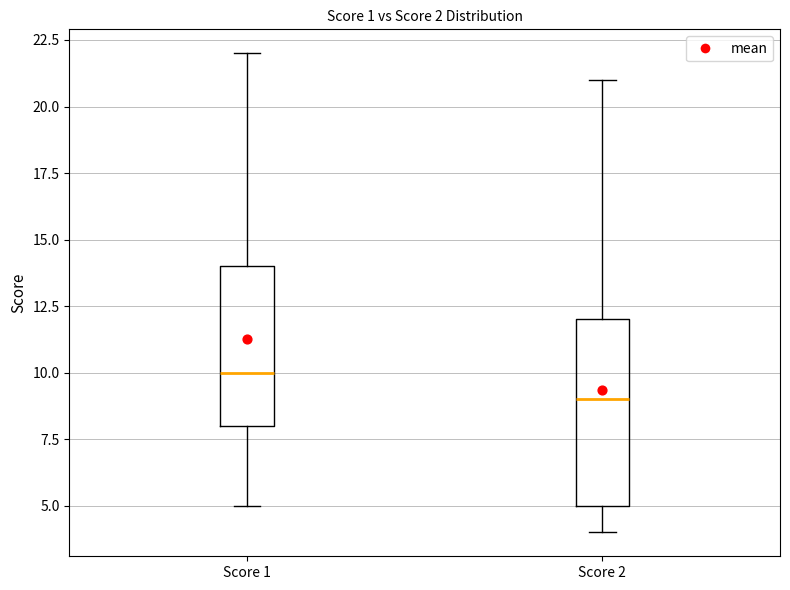

Reading left to right, transcribe this box plot: for each box, give where its median line is, the range the box spans, and where its two whiskers end, as read against the y-axis. The values are not printed on the chart, so give them approximately, as read against the axis.

Score 1: median 10, box 8 to 14, whiskers 5 to 22
Score 2: median 9, box 5 to 12, whiskers 4 to 21